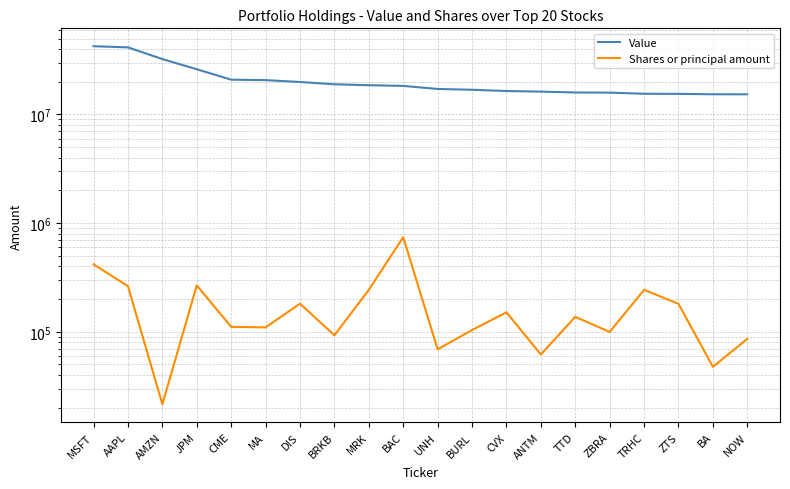

How many interior local valleys does the Shares or principal amount series have?

7